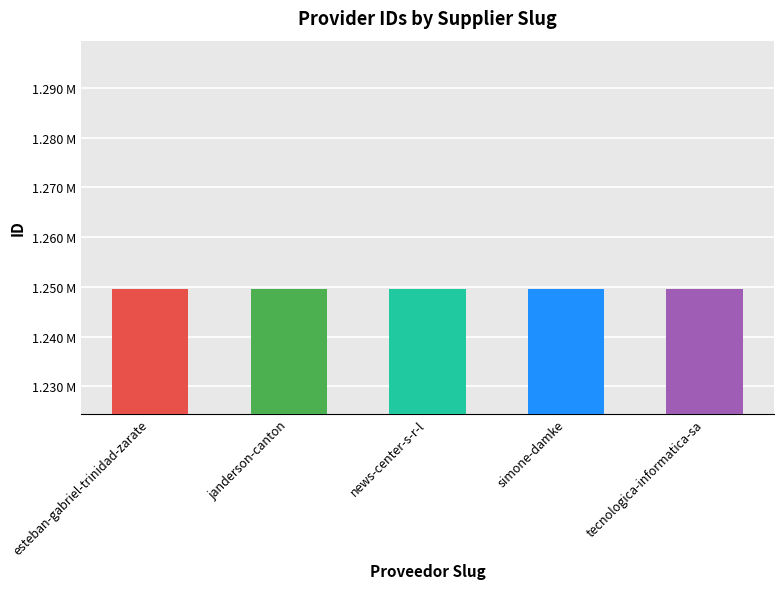

What position from the left is esteban-gabriel-trinidad-zarate?

1